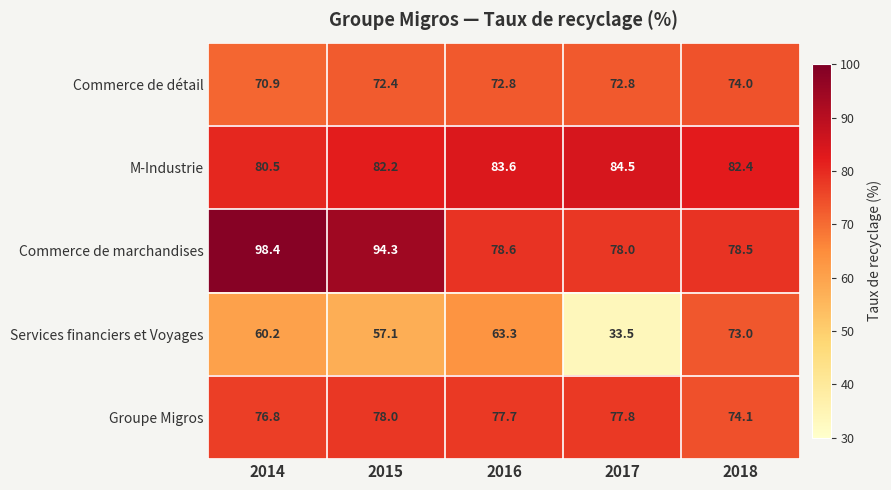

Reading left to right, list all the values displayed in this chart.

Commerce de détail: 2014=70.9	2015=72.4	2016=72.8	2017=72.8	2018=74.0
M-Industrie: 2014=80.5	2015=82.2	2016=83.6	2017=84.5	2018=82.4
Commerce de marchandises: 2014=98.4	2015=94.3	2016=78.6	2017=78.0	2018=78.5
Services financiers et Voyages: 2014=60.2	2015=57.1	2016=63.3	2017=33.5	2018=73.0
Groupe Migros: 2014=76.8	2015=78.0	2016=77.7	2017=77.8	2018=74.1